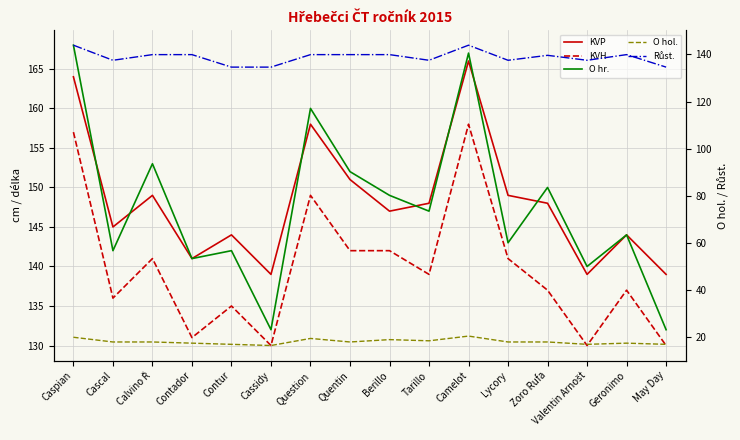

At which category does KVH reach its first local peak?

Calvino Ř